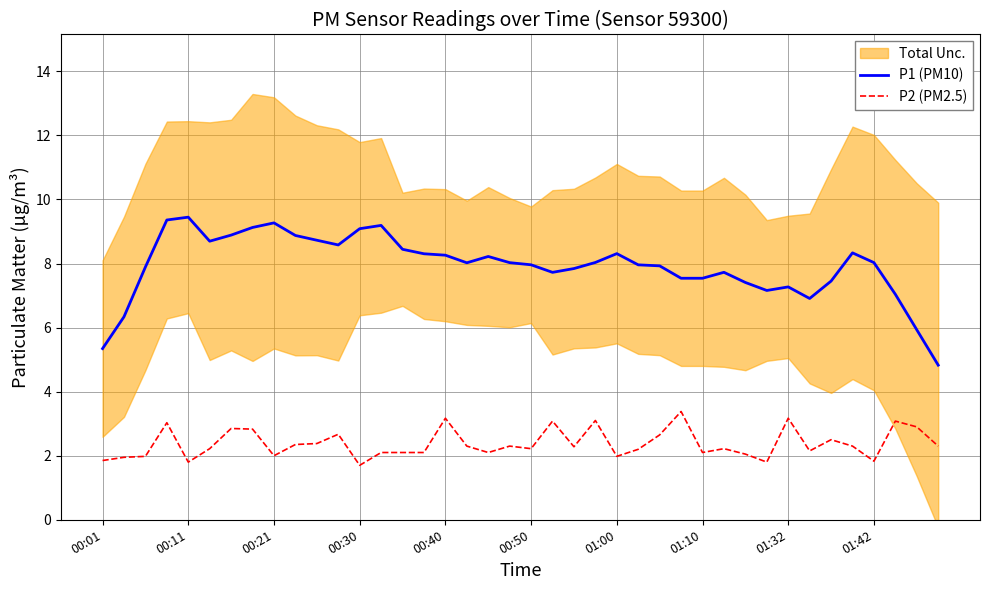

True or false: P2 (PM2.5) and P1 (PM10) cross at least once.

False